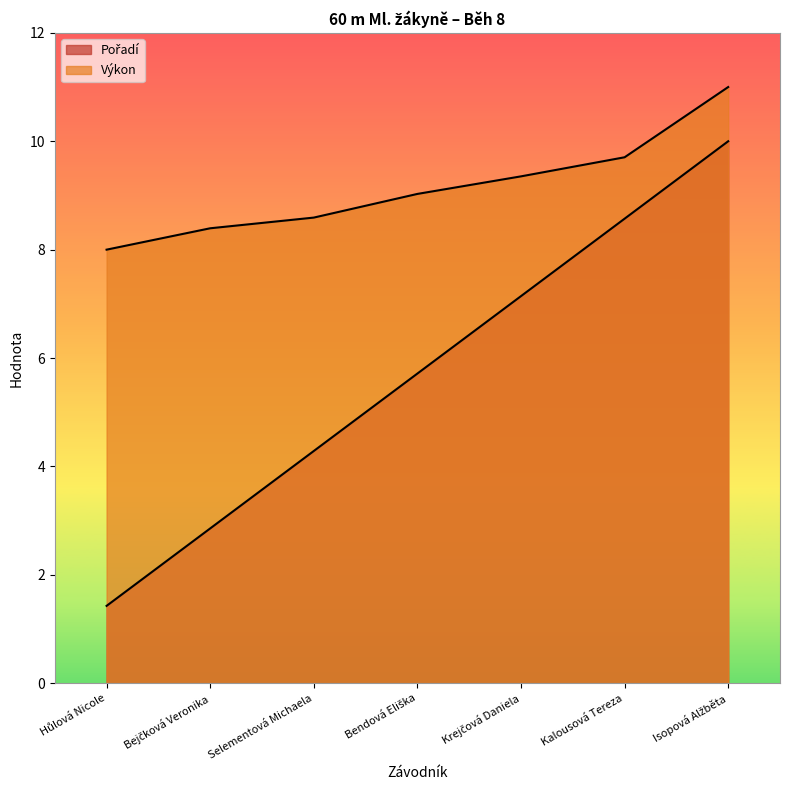

Reading left to right, extract all data points from this chart.

Pořadí: 1.4	2.9	4.3	5.7	7.1	8.6	10.0
Výkon: 8.0	8.4	8.6	9.0	9.4	9.7	11.0